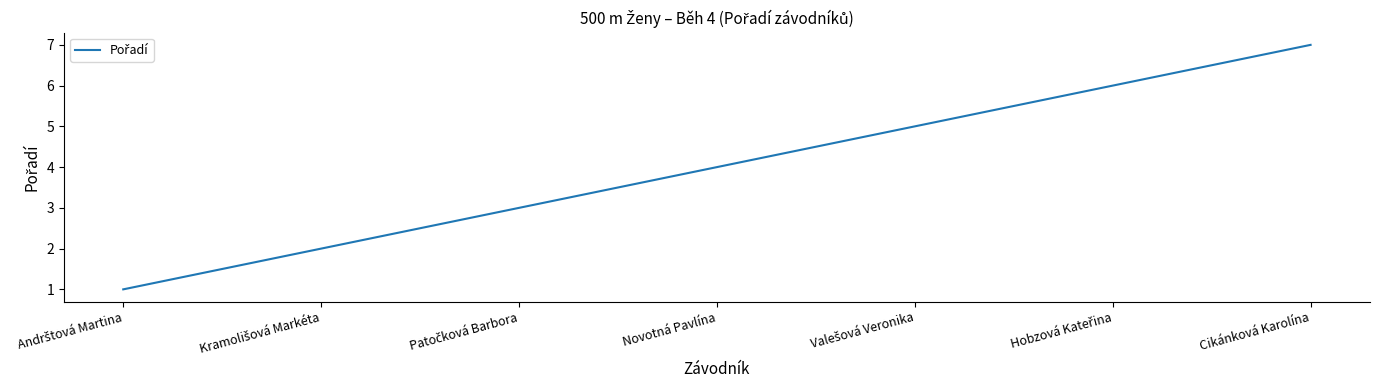

What is the smallest value displayed?

1